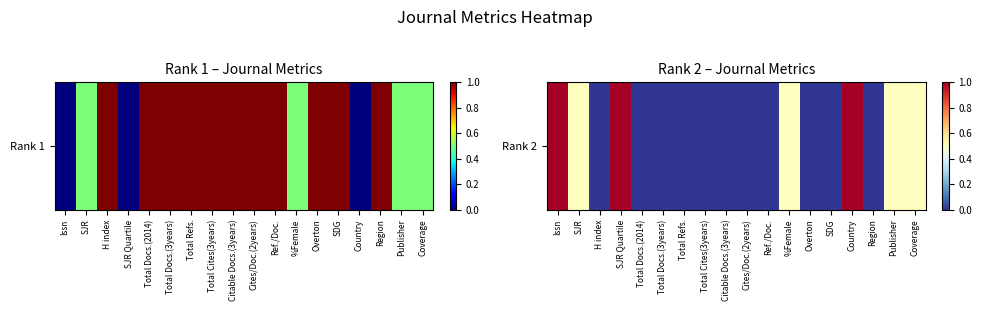

Rank the categories by value from highest to lowest.

Issn, SJR Quartile, Country, SJR, %Female, Publisher, Coverage, H index, Total Docs.(2014), Total Docs.(3years), Total Refs., Total Cites(3years), Citable Docs.(3years), Cites/Doc.(2years), Ref./Doc., Overton, SDG, Region